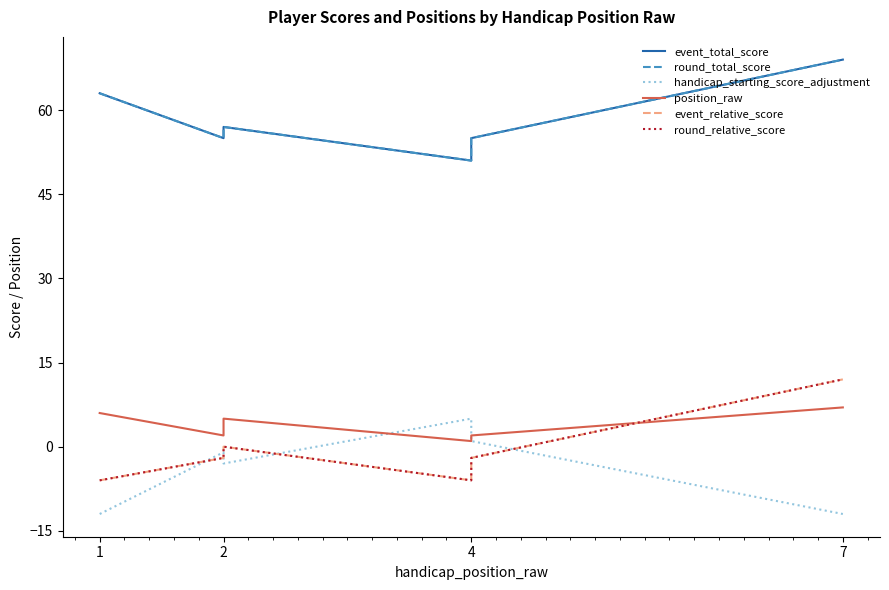

What are all the series names shown in the legend?

event_total_score, round_total_score, handicap_starting_score_adjustment, position_raw, event_relative_score, round_relative_score